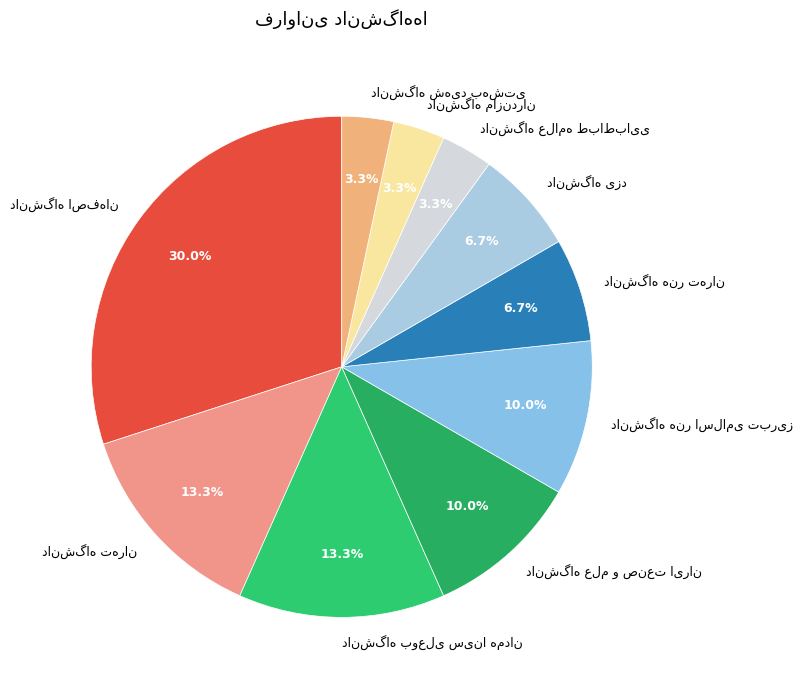

Is there a majority slice in this chart?

No